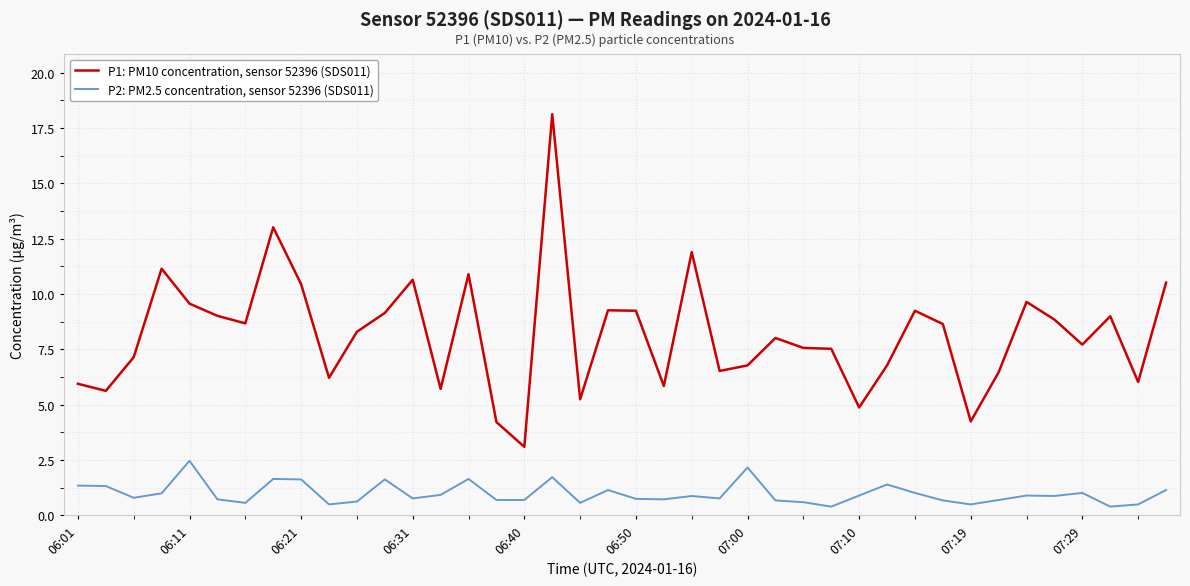

True or false: P1: PM10 concentration, sensor 52396 (SDS011) and P2: PM2.5 concentration, sensor 52396 (SDS011) intersect in this chart.

False